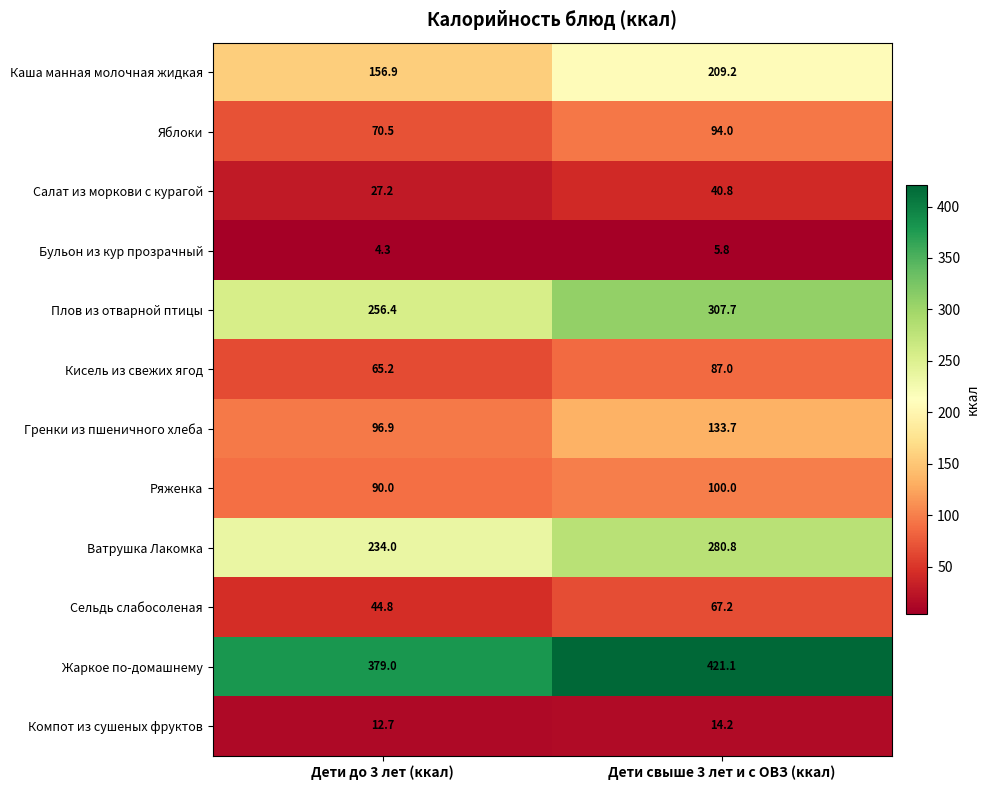

Reading right to left, extract all data points from this chart.

Каша манная молочная жидкая: Дети свыше 3 лет и с ОВЗ (ккал)=209.2	Дети до 3 лет (ккал)=156.9
Яблоки: Дети свыше 3 лет и с ОВЗ (ккал)=94.0	Дети до 3 лет (ккал)=70.5
Салат из моркови с курагой: Дети свыше 3 лет и с ОВЗ (ккал)=40.8	Дети до 3 лет (ккал)=27.2
Бульон из кур прозрачный: Дети свыше 3 лет и с ОВЗ (ккал)=5.8	Дети до 3 лет (ккал)=4.3
Плов из отварной птицы: Дети свыше 3 лет и с ОВЗ (ккал)=307.7	Дети до 3 лет (ккал)=256.4
Кисель из свежих ягод: Дети свыше 3 лет и с ОВЗ (ккал)=87.0	Дети до 3 лет (ккал)=65.2
Гренки из пшеничного хлеба: Дети свыше 3 лет и с ОВЗ (ккал)=133.7	Дети до 3 лет (ккал)=96.9
Ряженка: Дети свыше 3 лет и с ОВЗ (ккал)=100.0	Дети до 3 лет (ккал)=90.0
Ватрушка Лакомка: Дети свыше 3 лет и с ОВЗ (ккал)=280.8	Дети до 3 лет (ккал)=234.0
Сельдь слабосоленая: Дети свыше 3 лет и с ОВЗ (ккал)=67.2	Дети до 3 лет (ккал)=44.8
Жаркое по-домашнему: Дети свыше 3 лет и с ОВЗ (ккал)=421.1	Дети до 3 лет (ккал)=379.0
Компот из сушеных фруктов: Дети свыше 3 лет и с ОВЗ (ккал)=14.2	Дети до 3 лет (ккал)=12.7